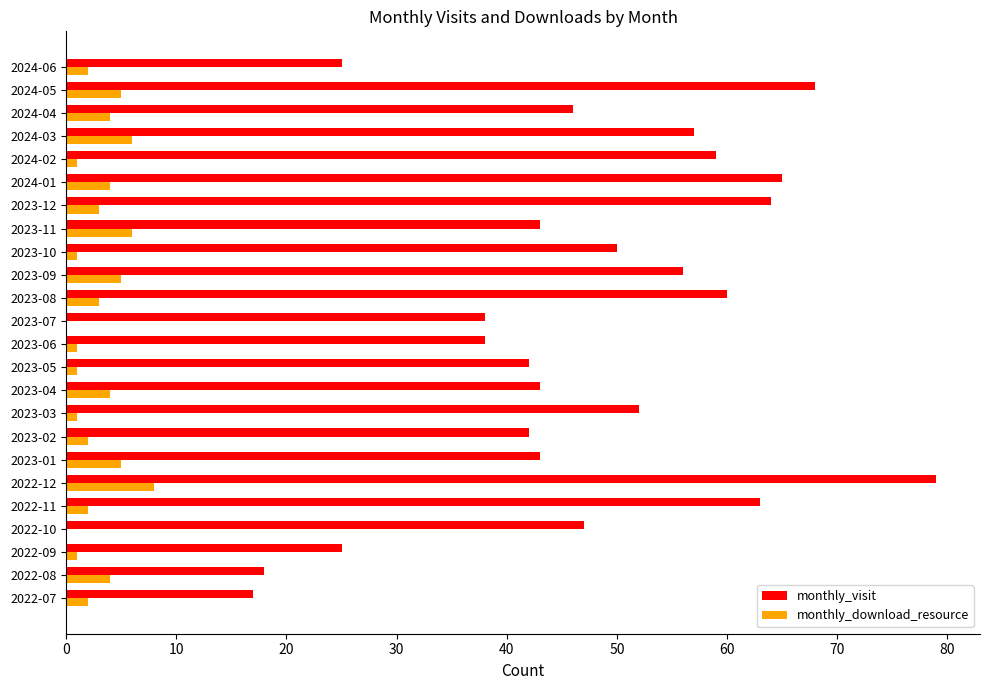

How many categories are shown in the chart?

24